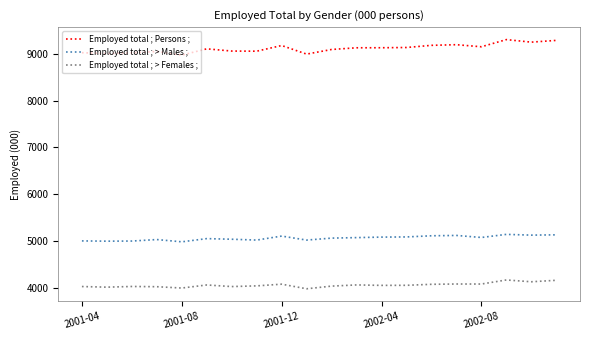

True or false: Employed total ; > Males ; has more than 2 points higher than both neighbors.

True